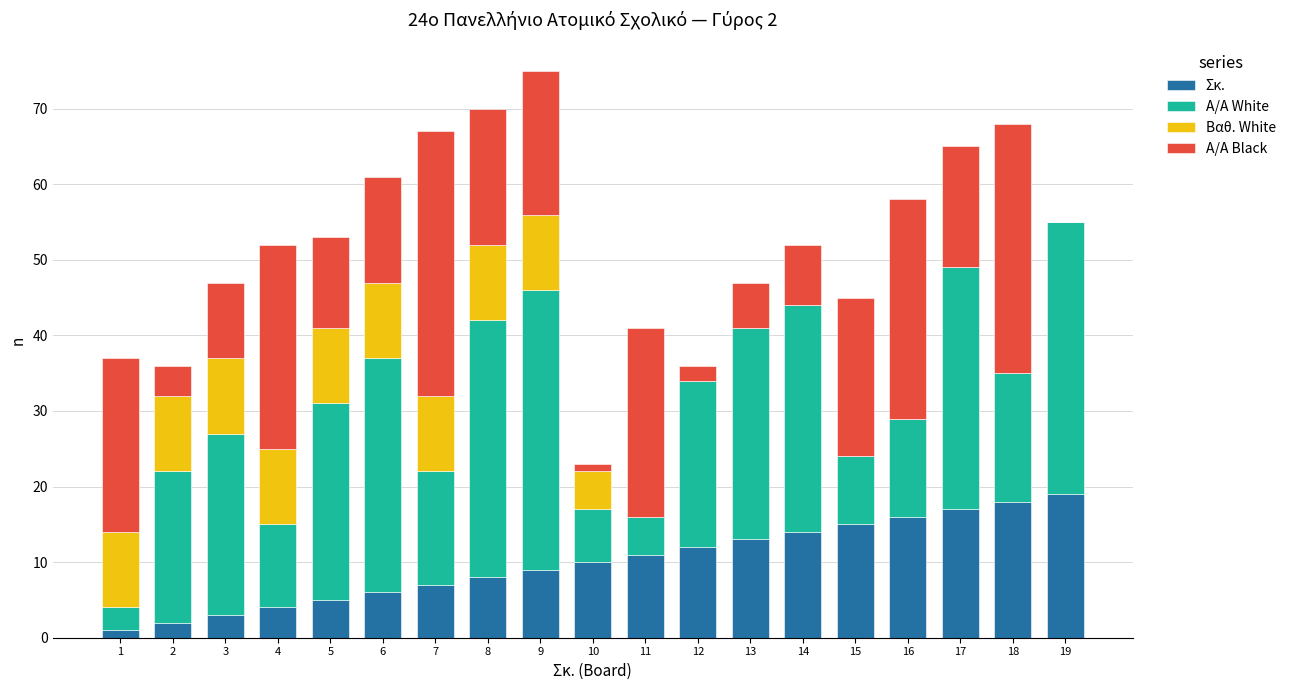

The Σκ. series shows 12 at 12. True or false?

True